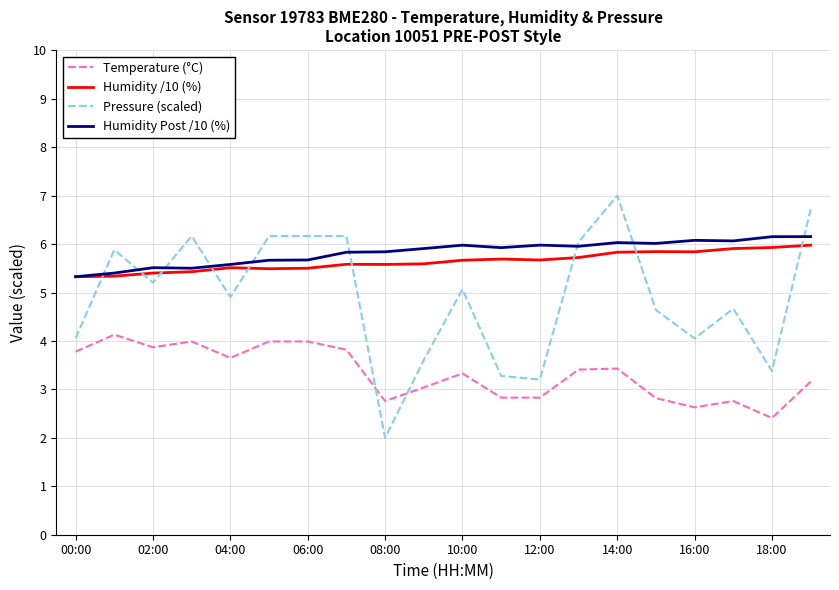

After their last crossing, which series has the higher values: Pressure (scaled) or Humidity /10 (%)?

Pressure (scaled)